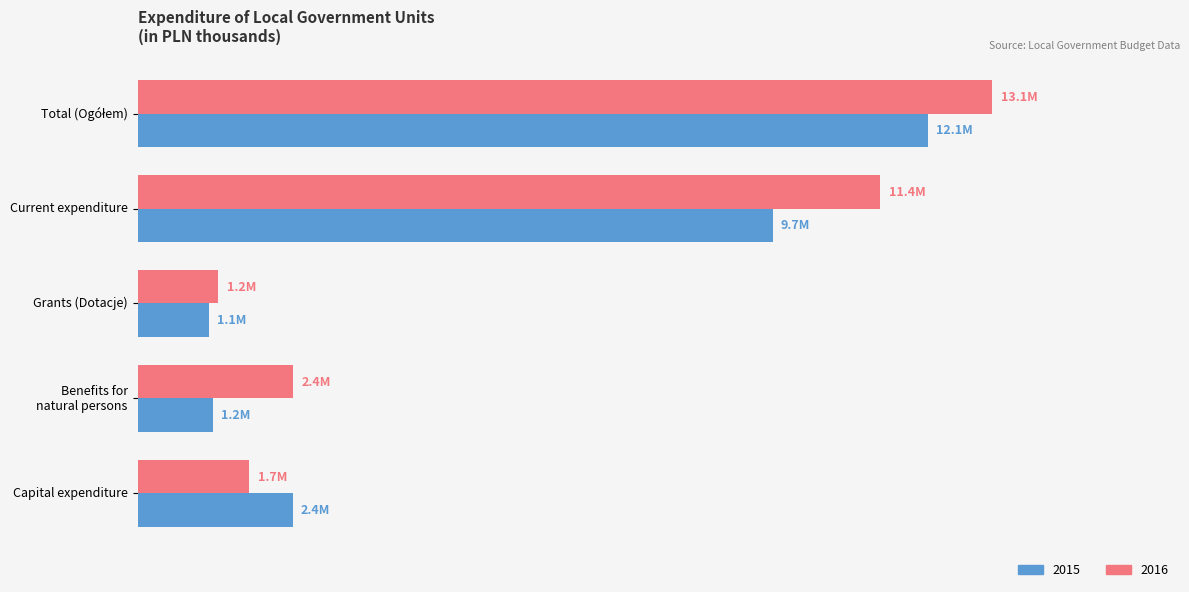

What are all the series names shown in the legend?

2015, 2016